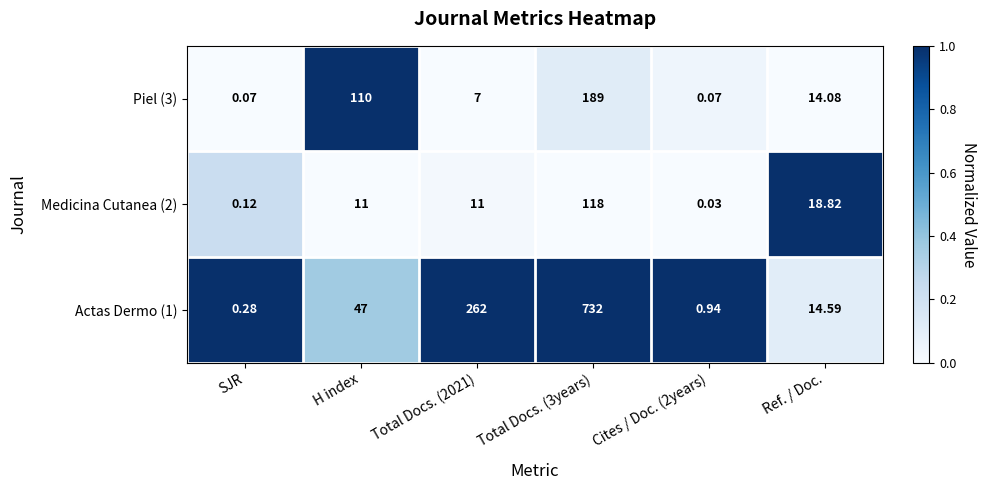

Rank the series at Total Docs. (3years) from lowest to highest value.

Medicina Cutanea (2), Piel (3), Actas Dermo (1)